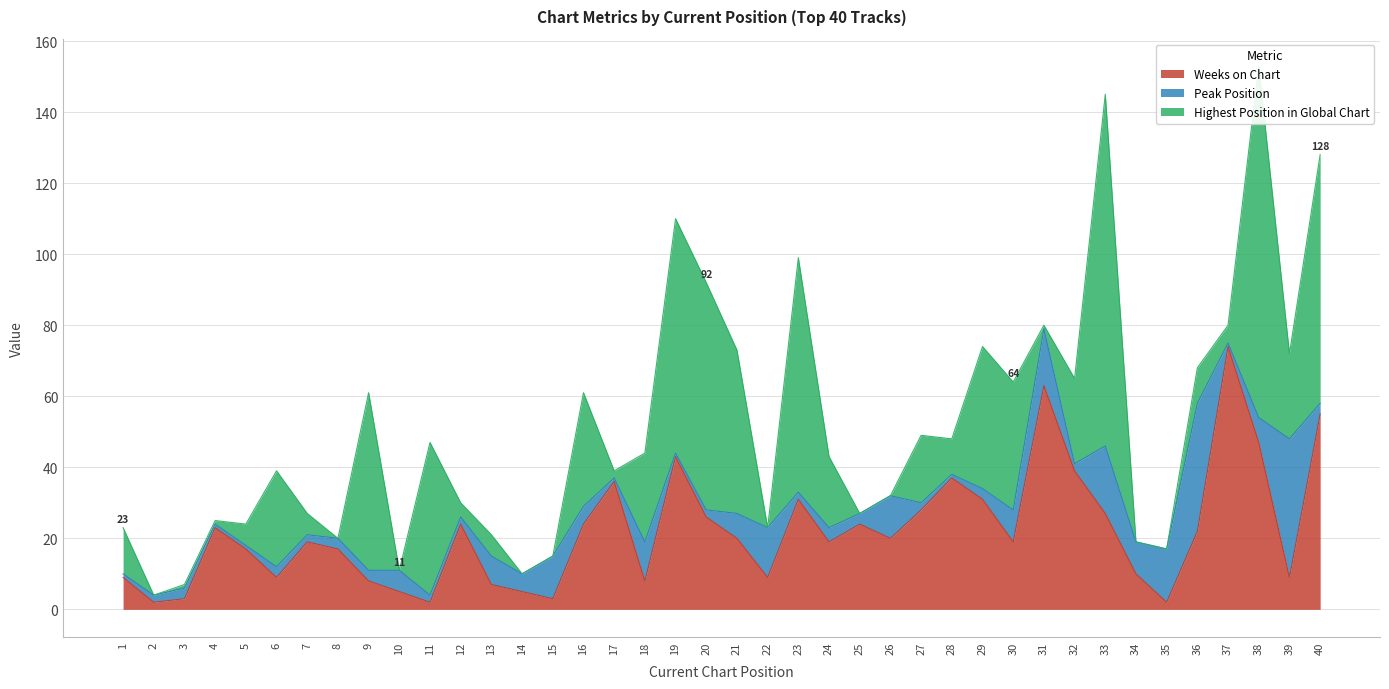

Reading left to right, transcribe all the data shown in this chart.

Weeks on Chart: 9	2	3	23	17	9	19	17	8	5	2	24	7	5	3	24	36	8	43	26	20	9	31	19	24	20	28	37	31	19	63	39	27	10	2	22	74	47	9	55
Peak Position: 1	2	3	1	1	3	2	3	3	6	2	2	8	5	12	5	1	11	1	2	7	14	2	4	3	12	2	1	3	9	16	2	19	9	15	36	1	7	39	3
Highest Position in Global Chart: 13	0	1	1	6	27	6	0	50	0	43	4	6	0	0	32	2	25	66	64	46	0	66	20	0	0	19	10	40	36	1	24	99	0	0	10	5	99	24	70